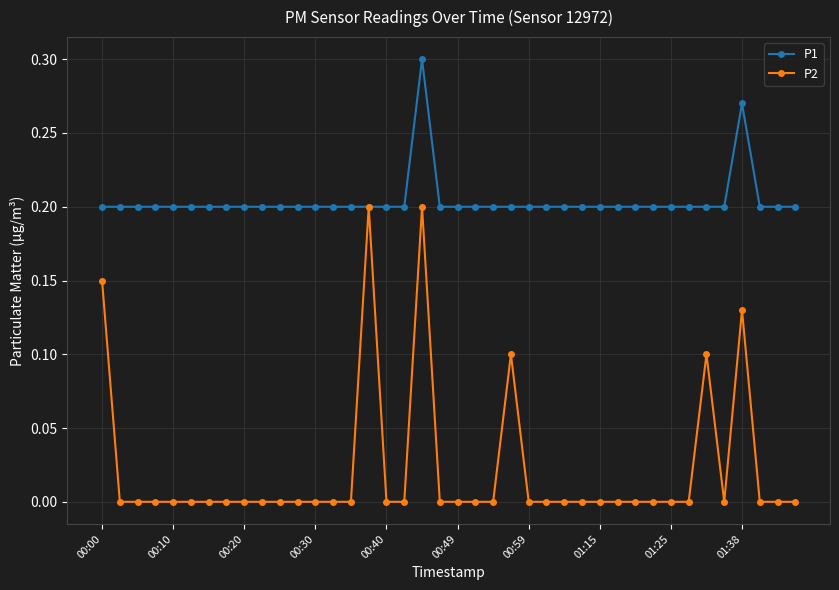

Which series has the largest range (max minus min)?

P2